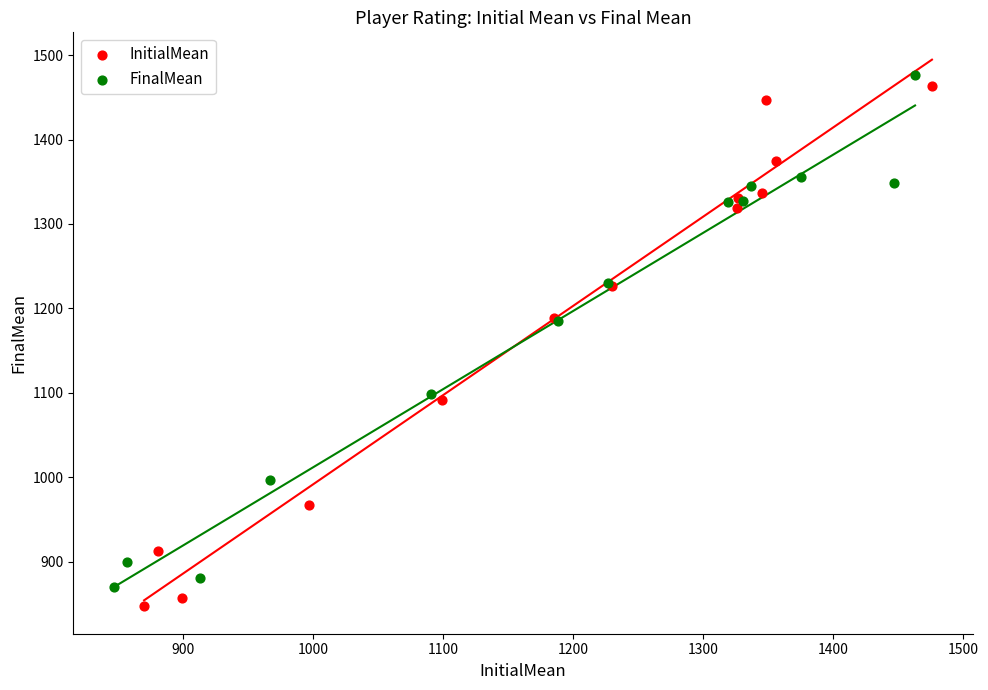

Which series has the largest Y range (max minus min)?

InitialMean